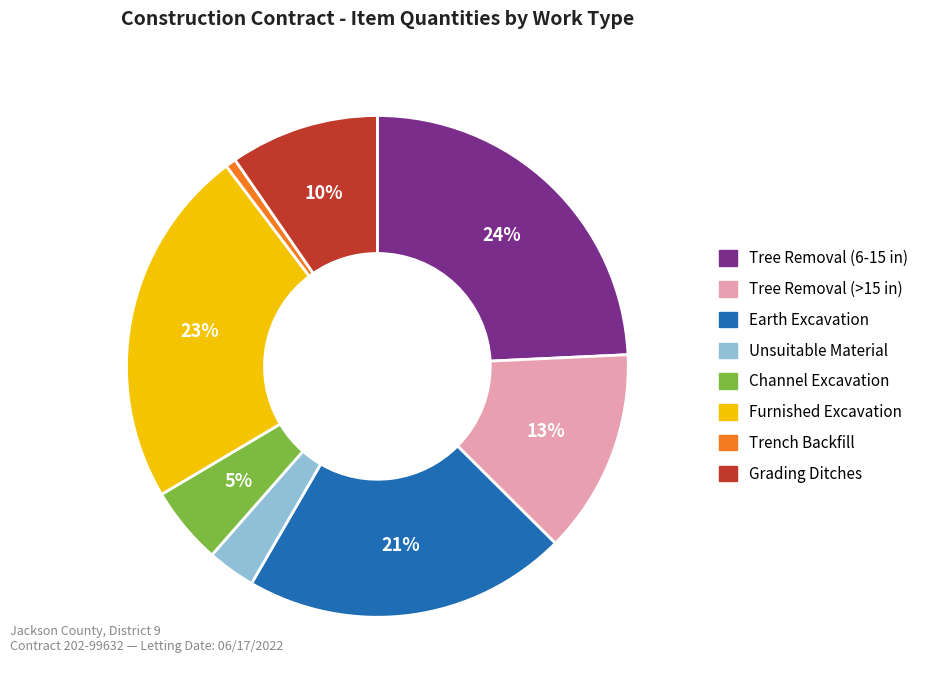

Count the number of slices in the pie.

8